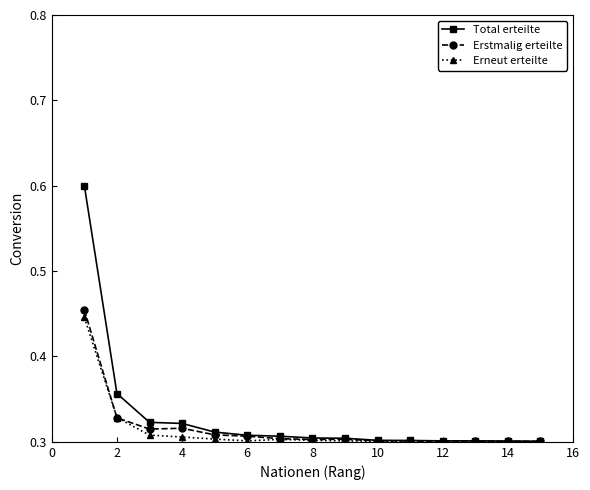

At how many categories does at least one series exceed 0?

15